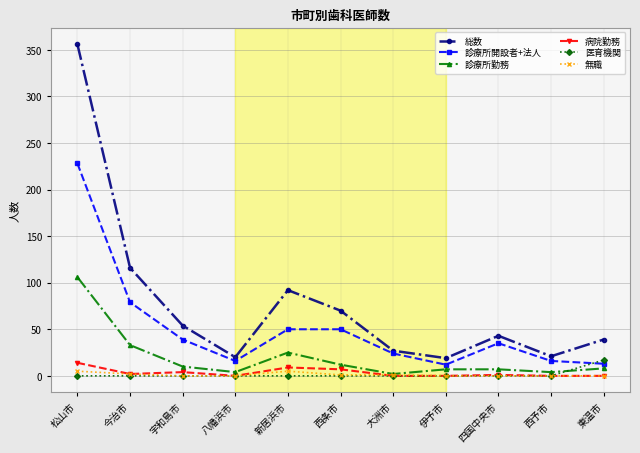

How many intersections are there between 診療所開設者+法人 and 医育機関?

1